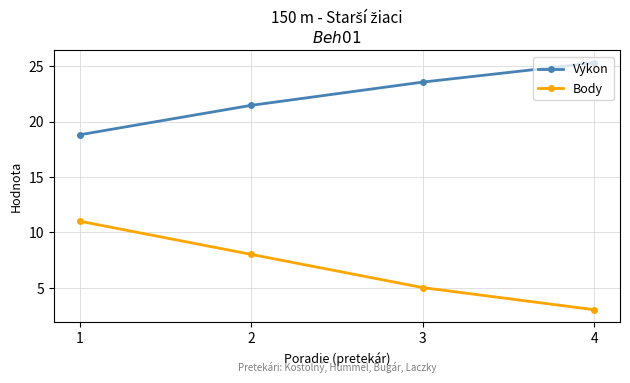

What is the sum of the Výkon values at 2 and 1?

40.3